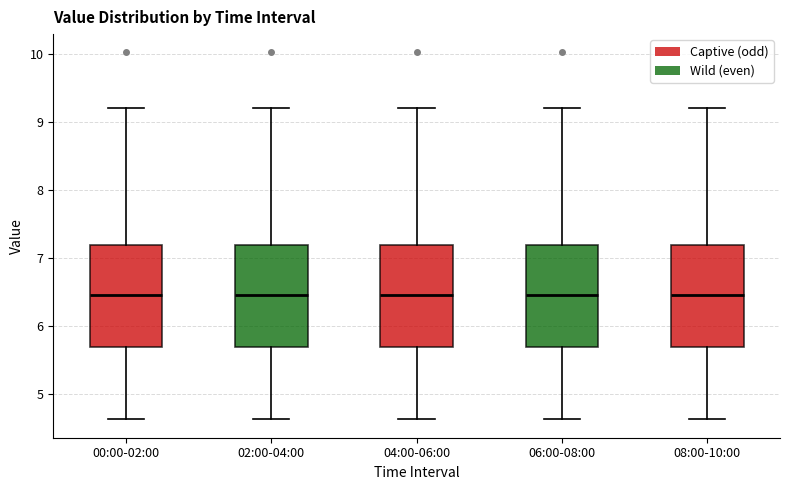

Reading left to right, read every box against the y-axis: the position of its median line, the range the box covers, and the ends of its whiskers. The values are not printed on the chart, so give them approximately, as read against the axis.

00:00-02:00: median 6.5, box 5.7 to 7.2, whiskers 4.6 to 9.2
02:00-04:00: median 6.5, box 5.7 to 7.2, whiskers 4.6 to 9.2
04:00-06:00: median 6.5, box 5.7 to 7.2, whiskers 4.6 to 9.2
06:00-08:00: median 6.5, box 5.7 to 7.2, whiskers 4.6 to 9.2
08:00-10:00: median 6.5, box 5.7 to 7.2, whiskers 4.6 to 9.2